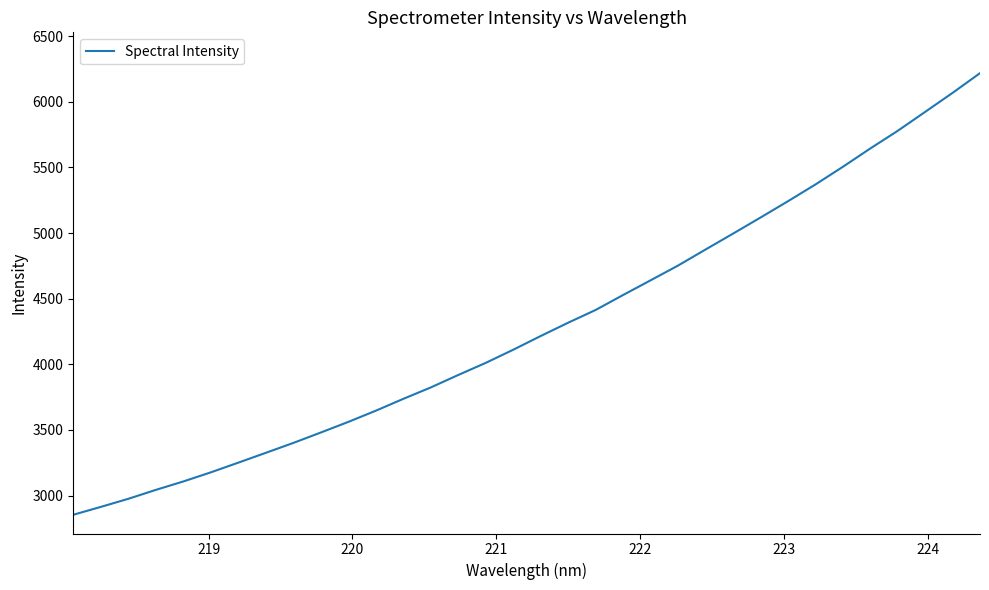

What is the maximum value shown in the chart?

6217.6